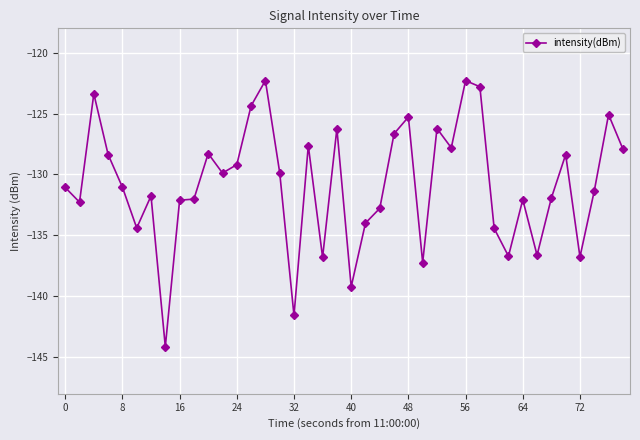

How many lines are shown in the chart?

1